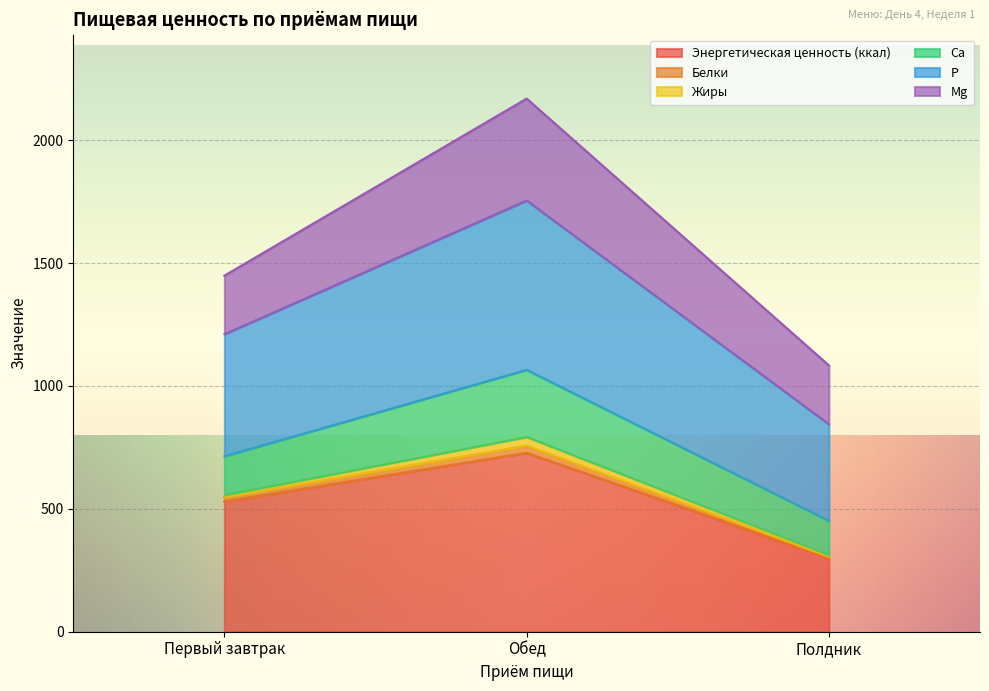

At which label does Энергетическая ценность (ккал) reach its peak?

Обед